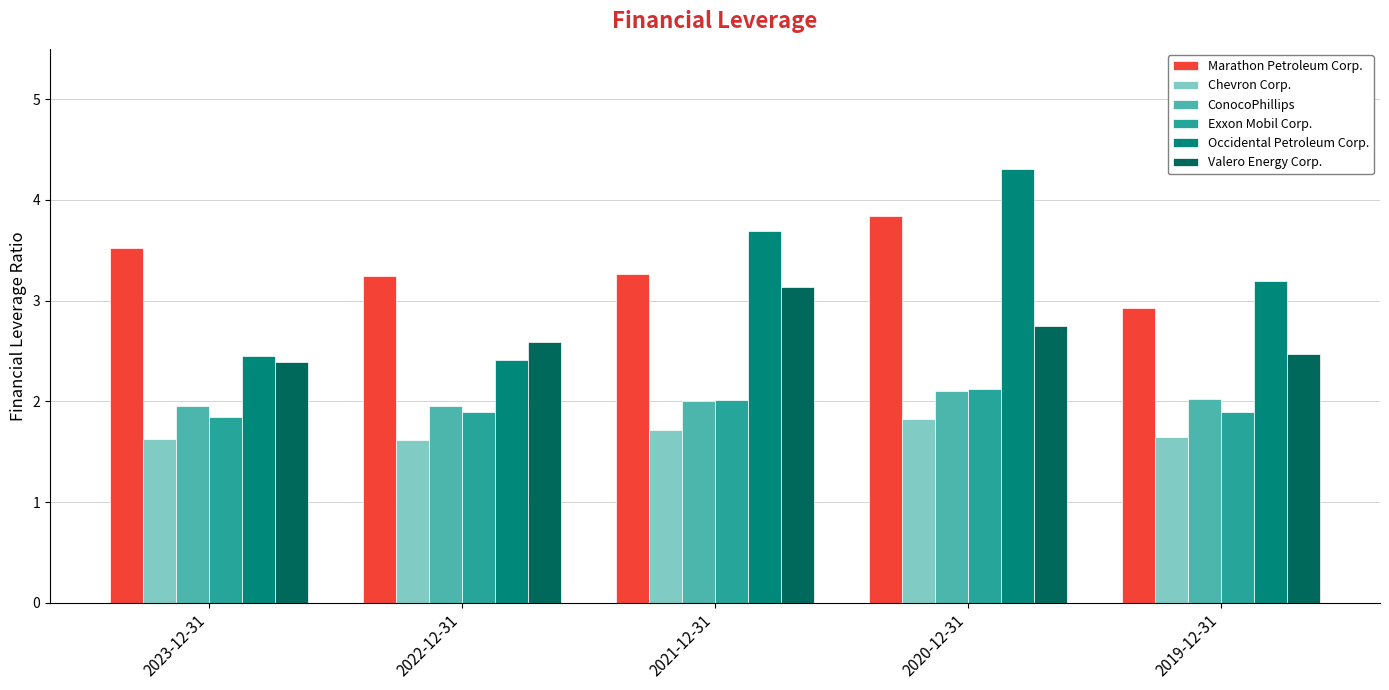

What is the difference between the highest and lowest values at 2022-12-31?

1.6